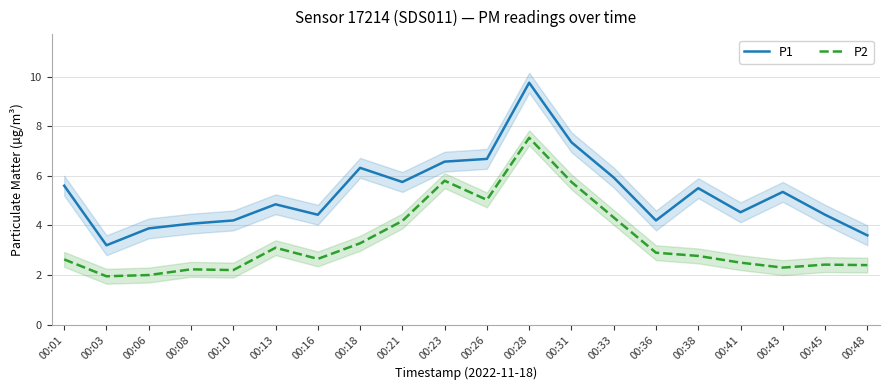

How many lines are shown in the chart?

2